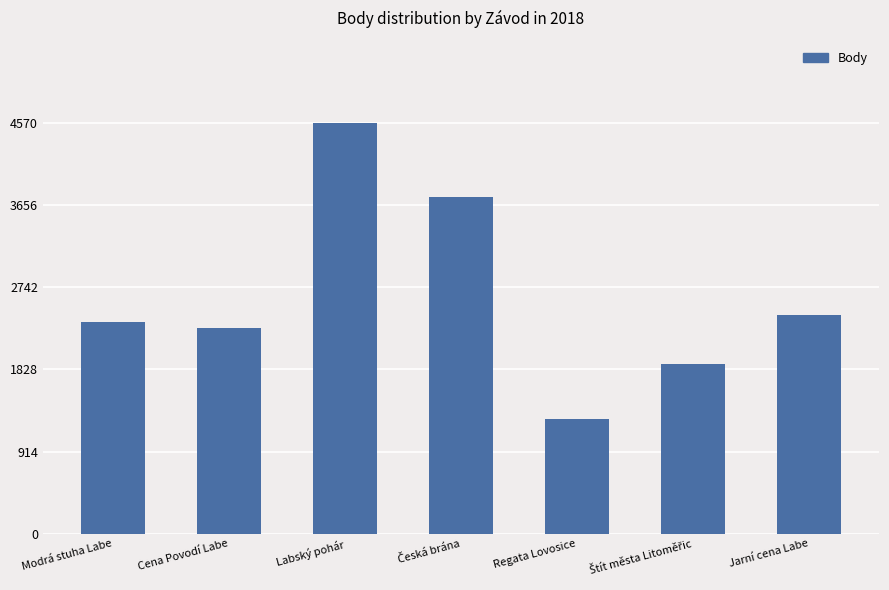

What is the change in value from Cena Povodí Labe to Jarní cena Labe?

+145